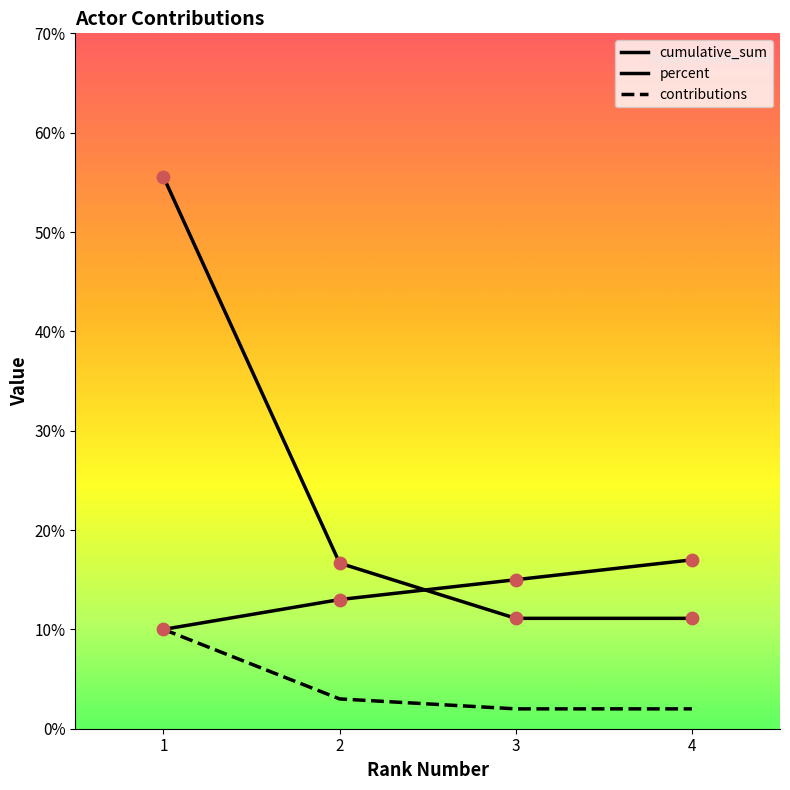

What are all the series names shown in the legend?

cumulative_sum, percent, contributions